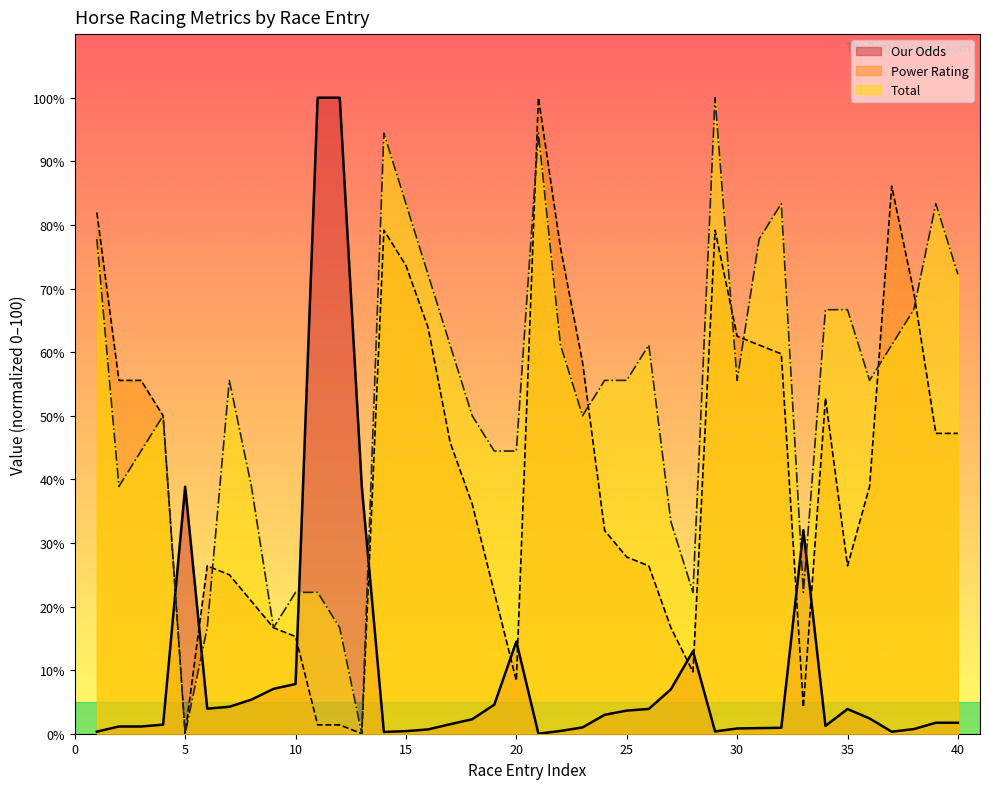

What is the spread (max minus min) of values at 19?

39.9